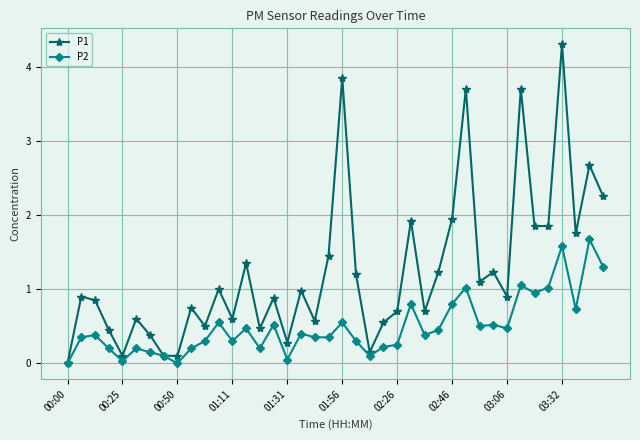

Which series has the widest spread of values?

P1